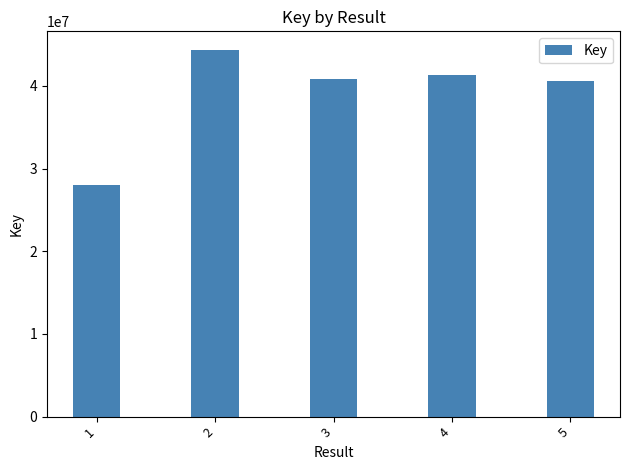

What is the maximum value shown in the chart?

44379193